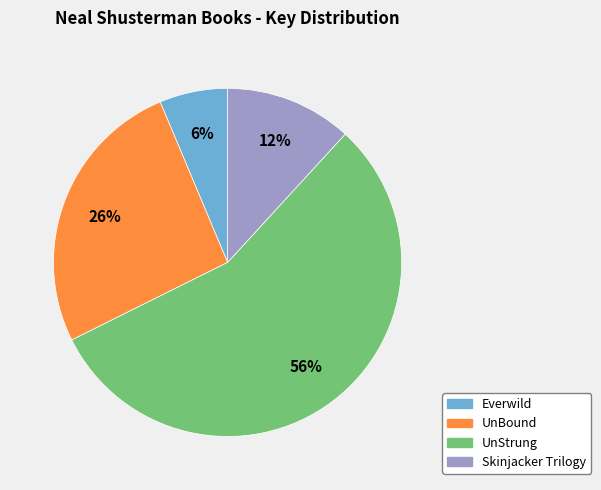

How many segments does this pie chart have?

4